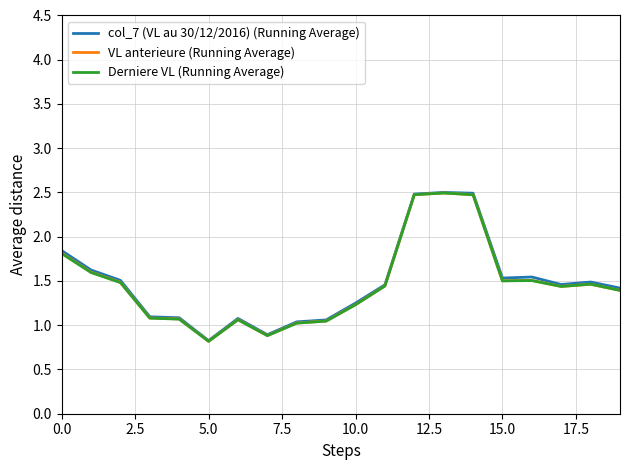

What is the maximum value for Derniere VL (Running Average)?

2.5